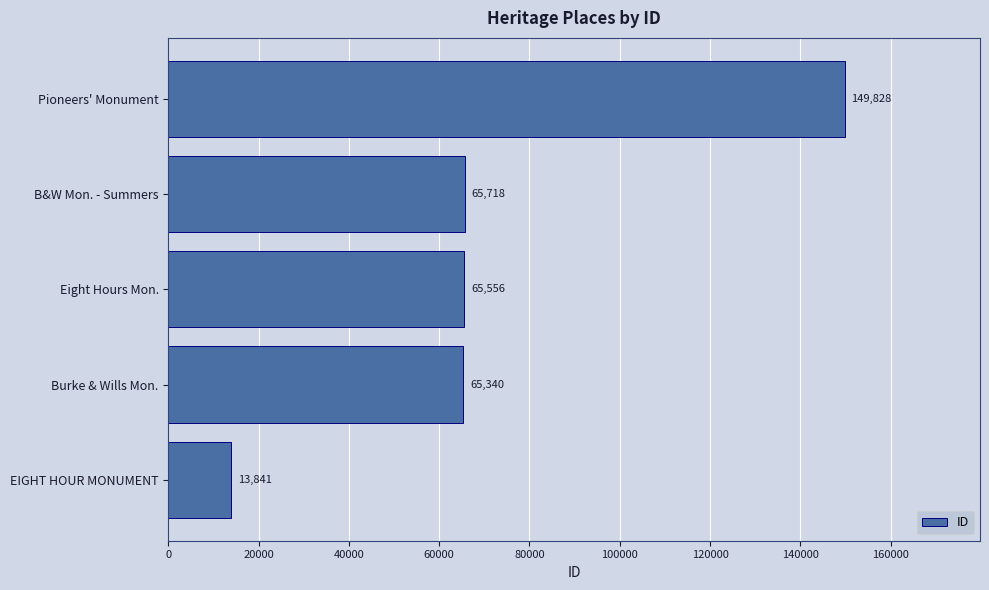

List the labels in order of value, largest first.

Pioneers' Monument, B&W Mon. - Summers, Eight Hours Mon., Burke & Wills Mon., EIGHT HOUR MONUMENT